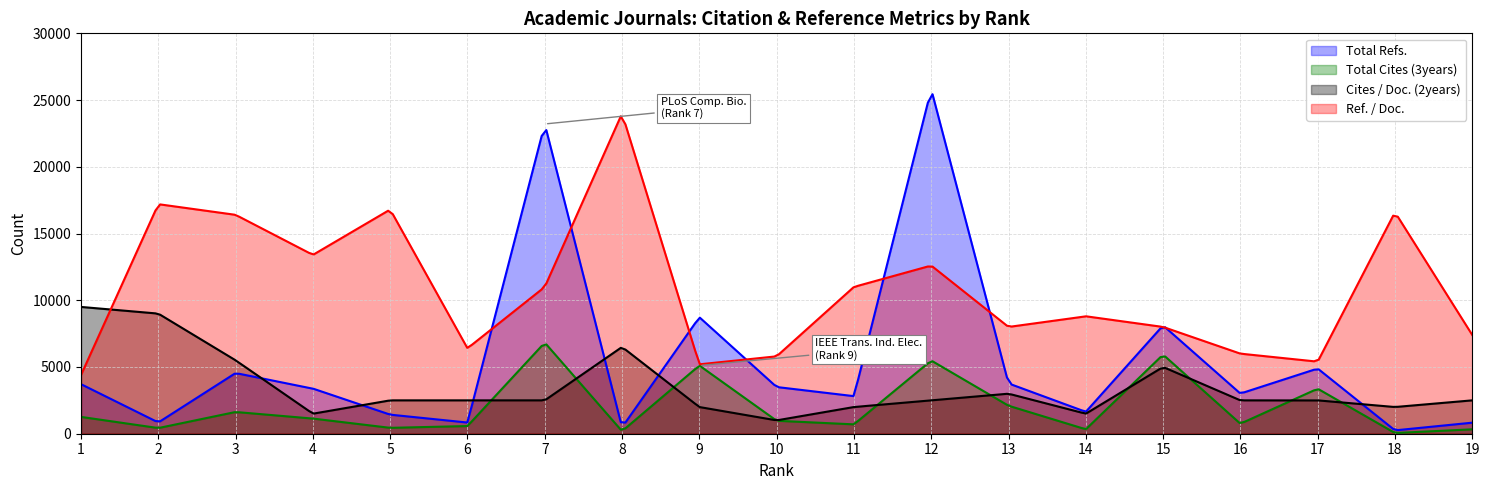

What are all the series names shown in the legend?

Total Refs., Total Cites (3years), Cites / Doc. (2years), Ref. / Doc.